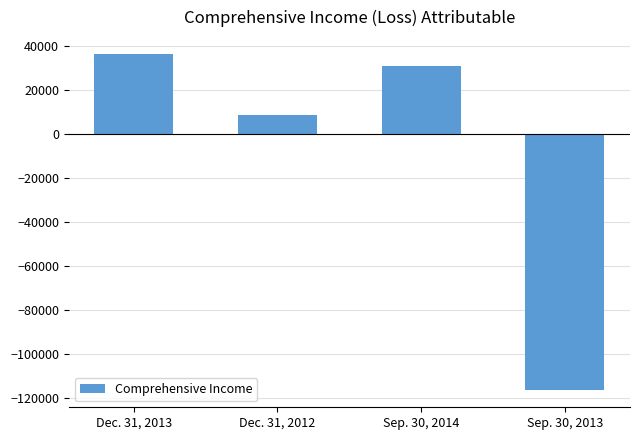

Does the chart contain any negative values?

Yes